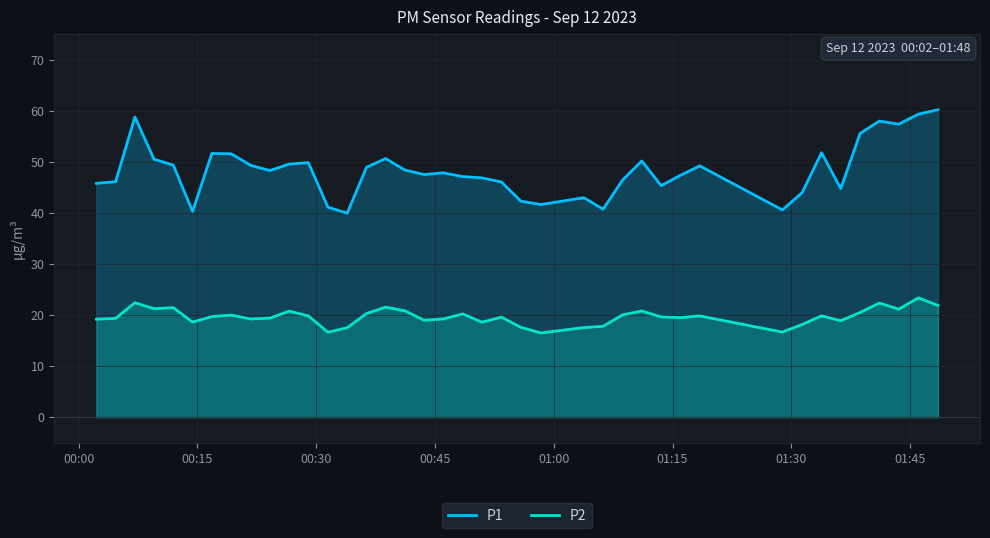

What is the difference between the maximum and minimum values in the P1 series?

20.2